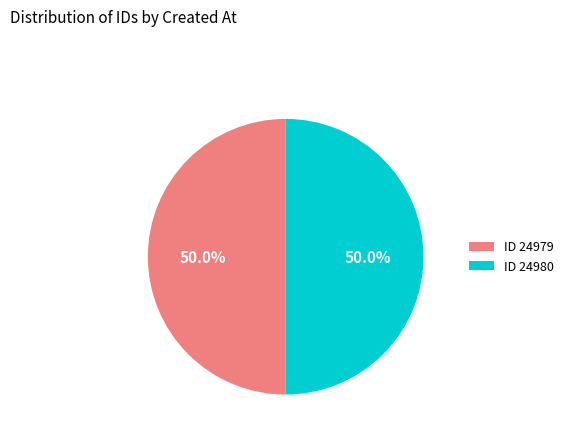

What percentage do ID 24979 and ID 24980 together represent?

100.0%